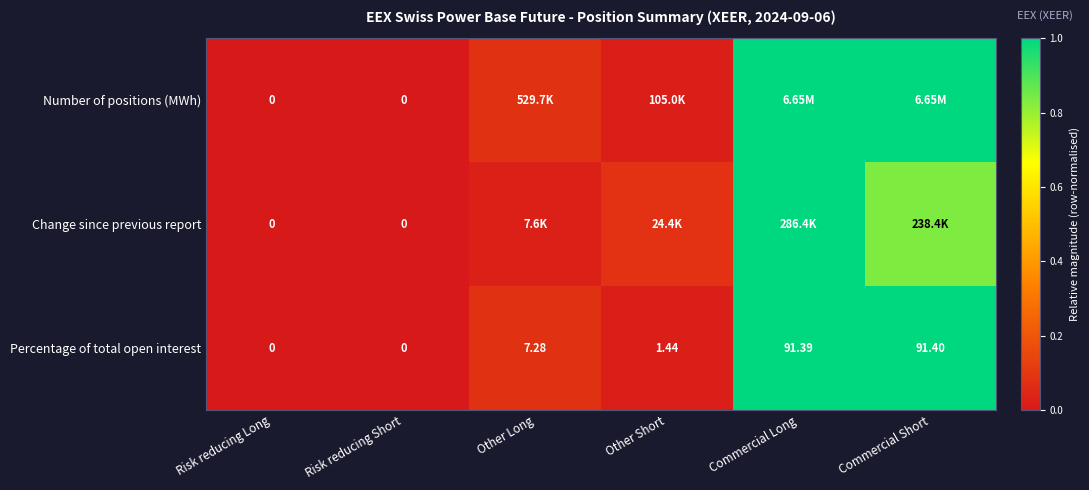

Where is Change since previous report nearest to the value 0?

Risk reducing Long